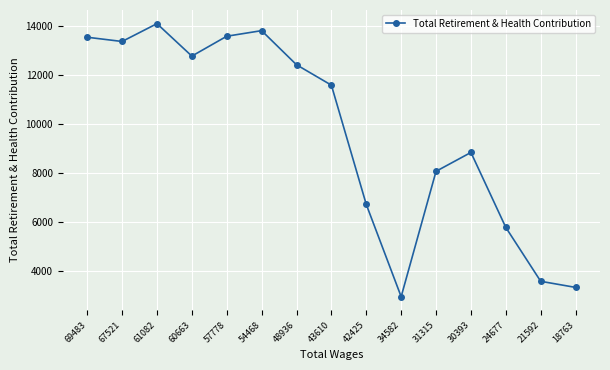

Approximately how many times larger is the value at 21592 compared to 69483?

0.3